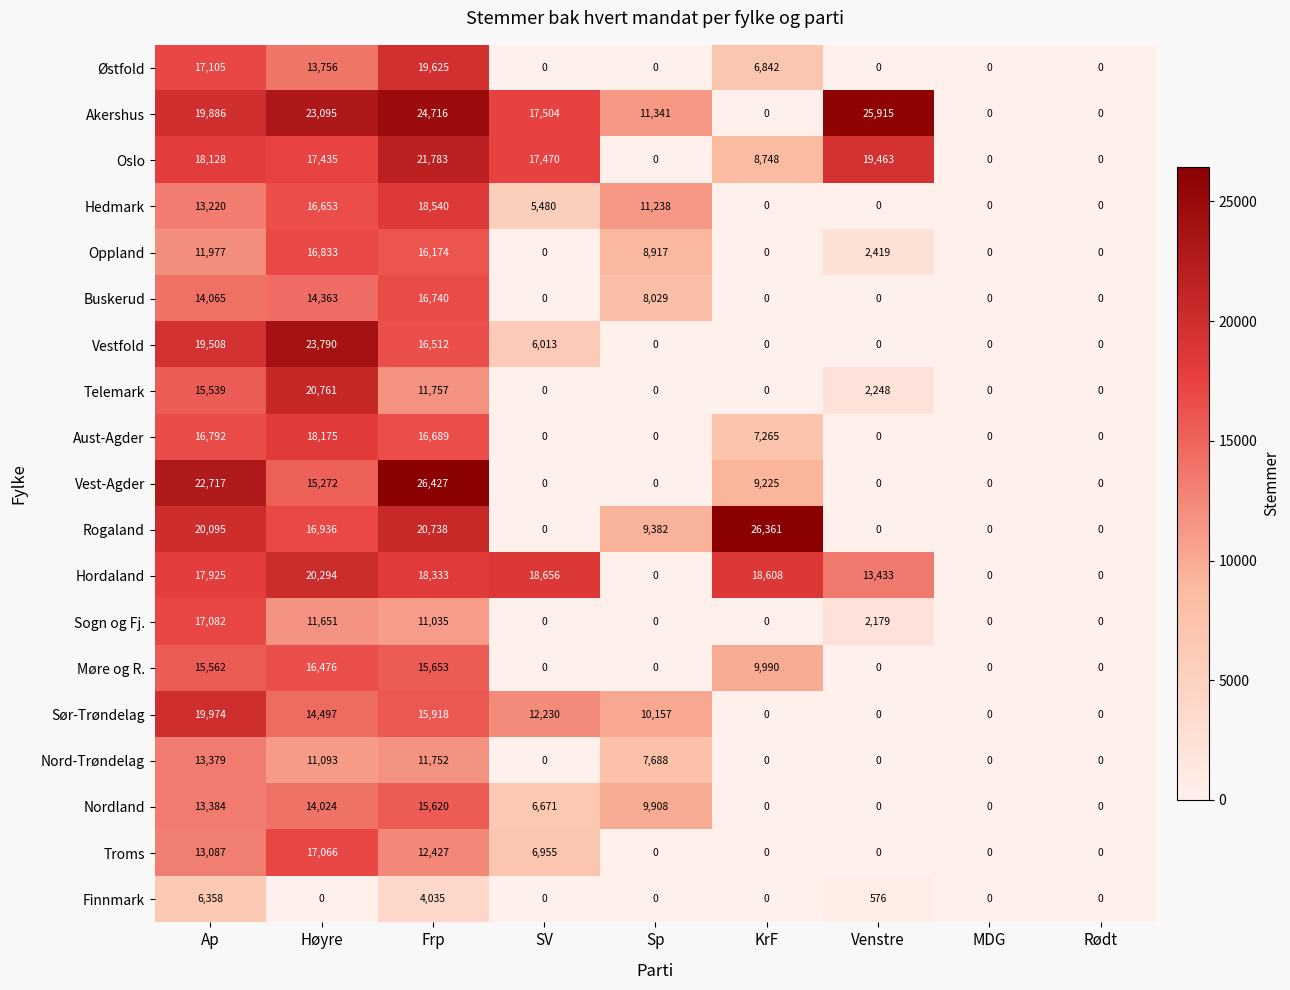

What is the difference between the maximum and minimum values in the Finnmark series?

6358